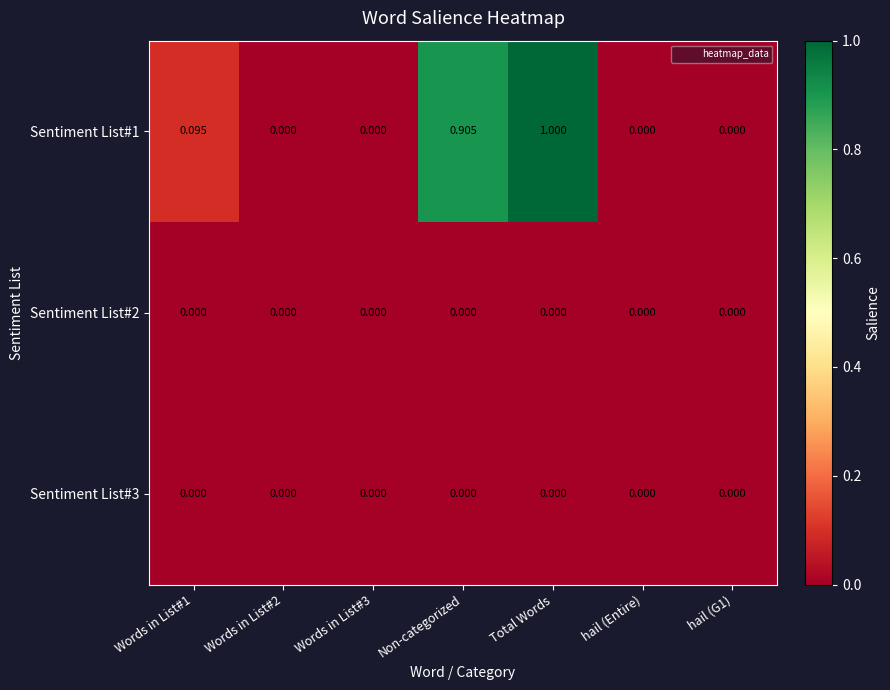

Which label corresponds to the largest value in the chart?

Total Words